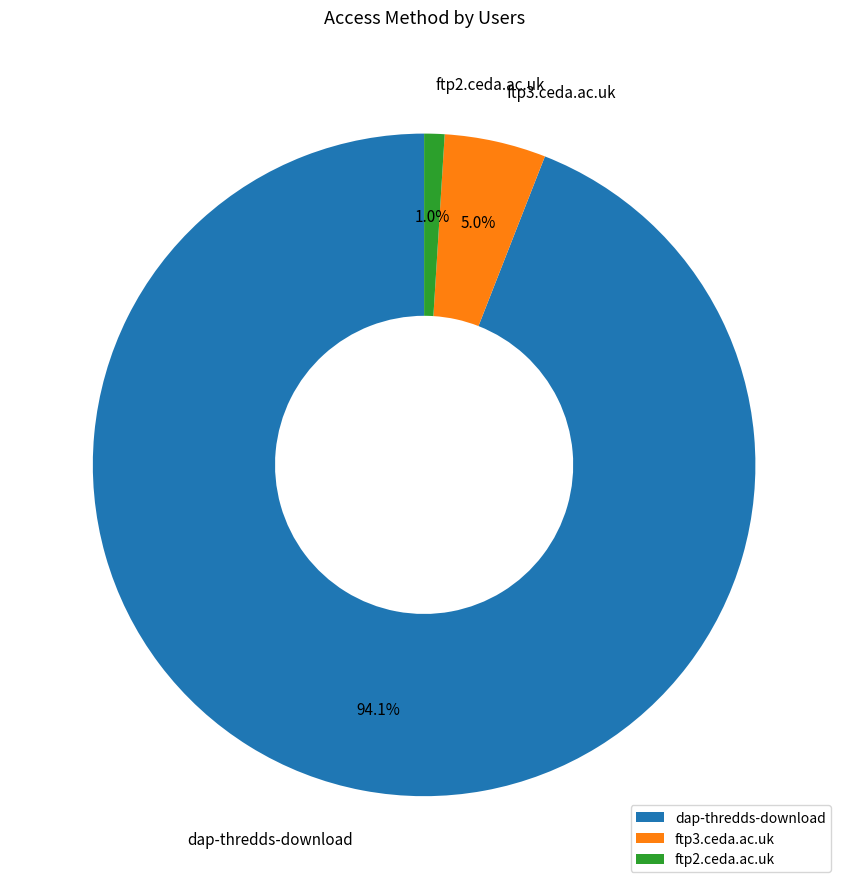

Which has a higher value, ftp2.ceda.ac.uk or ftp3.ceda.ac.uk?

ftp3.ceda.ac.uk